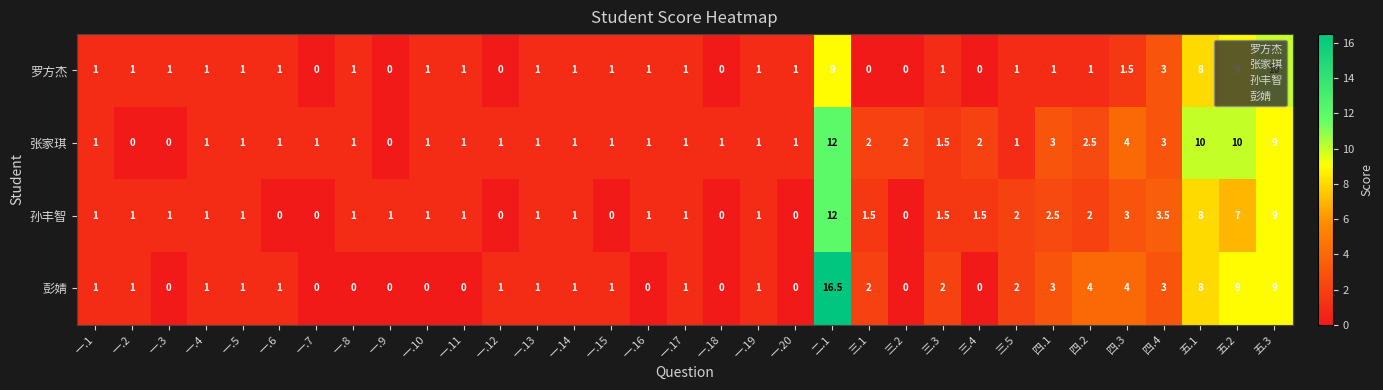

Between 一.1 and 一.15, which series saw the biggest shift?

孙丰智